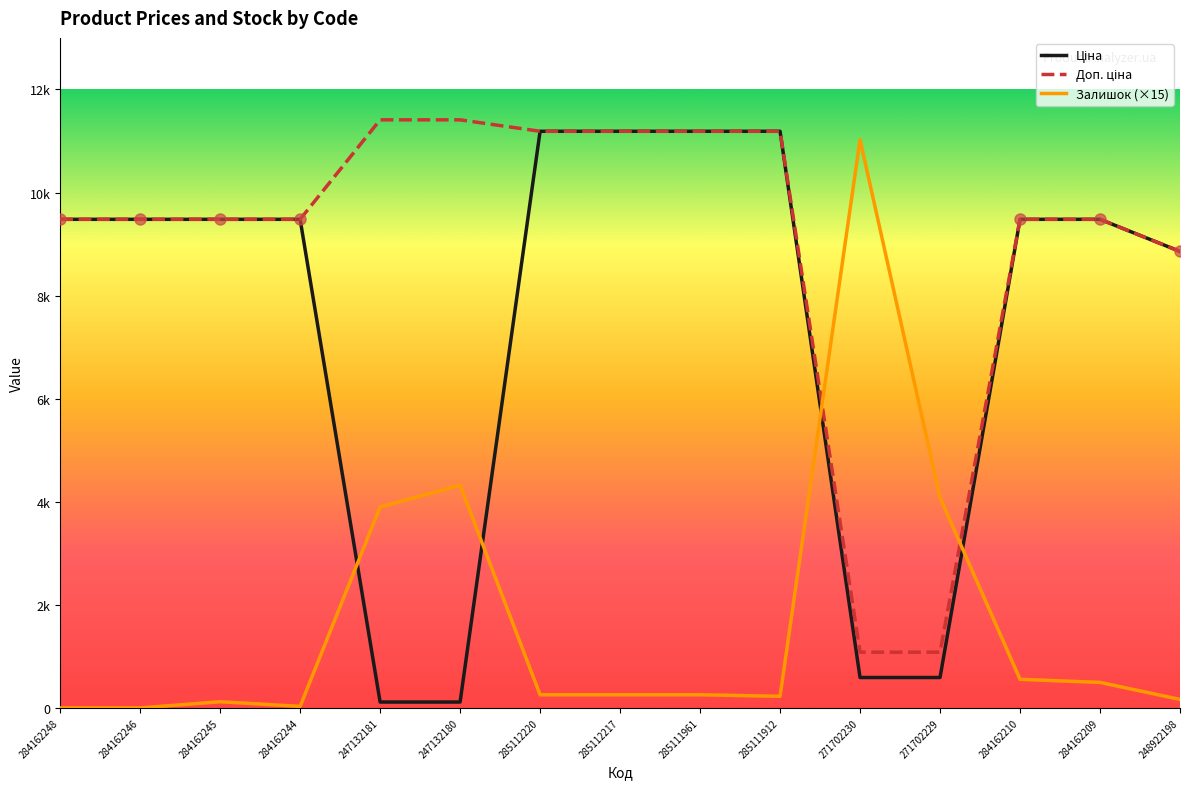

Is this an area chart (filled region under the line)?

No